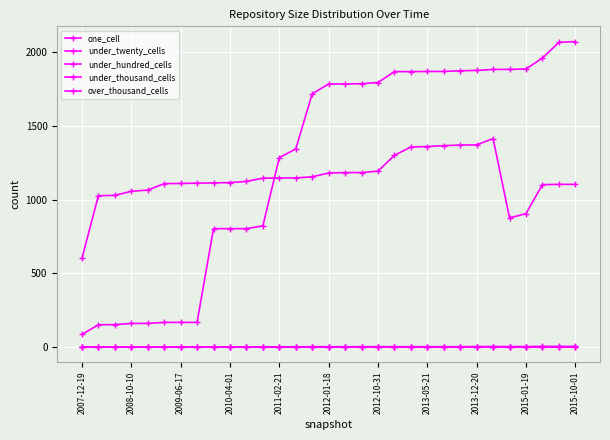

How many lines are shown in the chart?

5